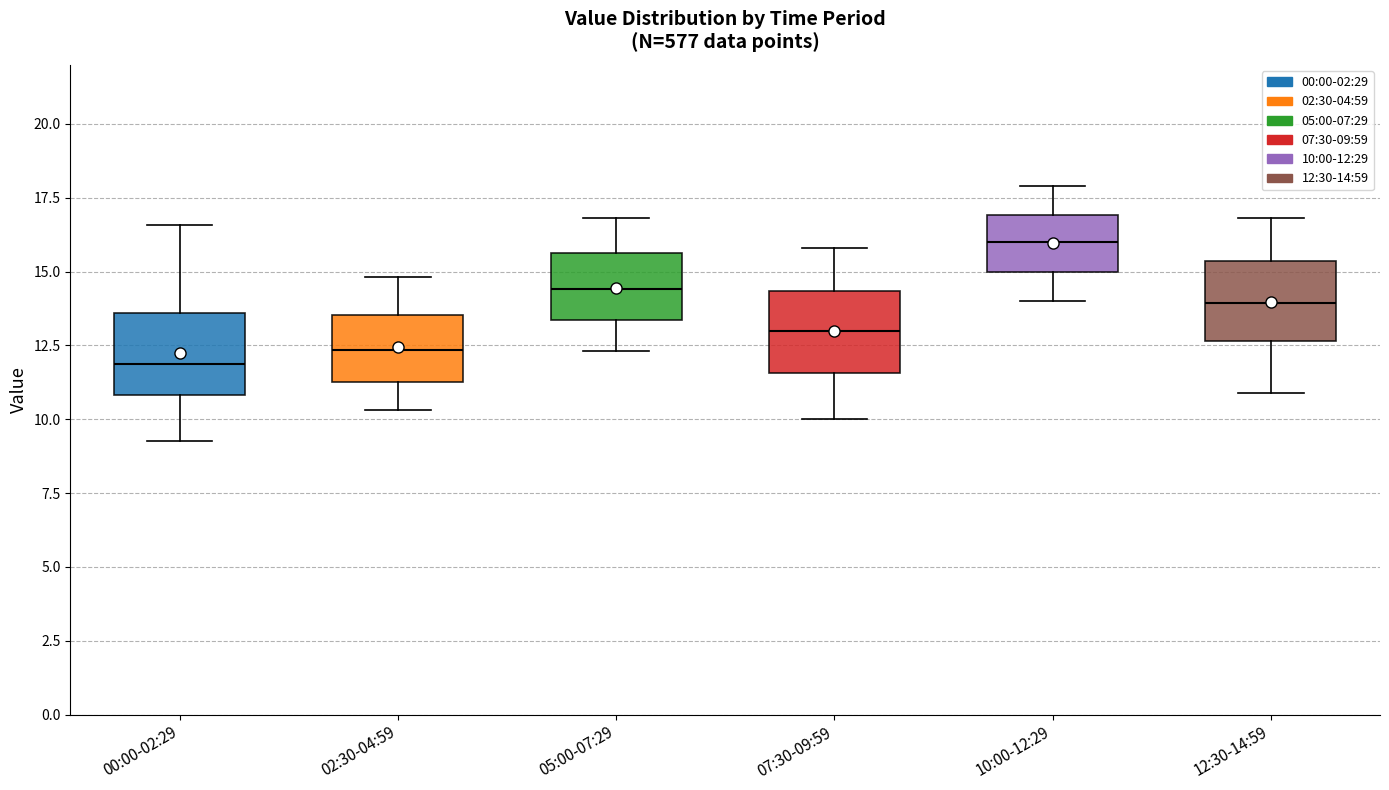

Reading left to right, read every box against the y-axis: the position of its median line, the range the box covers, and the ends of its whiskers. The values are not printed on the chart, so give them approximately, as read against the axis.

00:00-02:29: median 12.0, box 11.0 to 13.5, whiskers 9.5 to 16.5
02:30-04:59: median 12.5, box 11.5 to 13.5, whiskers 10.5 to 15.0
05:00-07:29: median 14.5, box 13.5 to 15.5, whiskers 12.5 to 17.0
07:30-09:59: median 13.0, box 11.5 to 14.5, whiskers 10.0 to 16.0
10:00-12:29: median 16.0, box 15.0 to 17.0, whiskers 14.0 to 18.0
12:30-14:59: median 14.0, box 12.5 to 15.5, whiskers 11.0 to 17.0